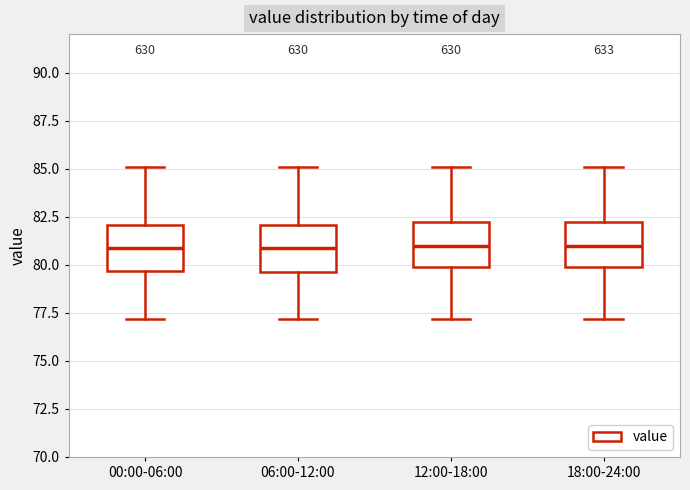

Reading left to right, transcribe this box plot: for each box, give where its median line is, the range the box spans, and where its two whiskers end, as read against the y-axis. The values are not printed on the chart, so give them approximately, as read against the axis.

00:00-06:00: median 81.0, box 79.5 to 82.0, whiskers 77.0 to 85.0
06:00-12:00: median 81.0, box 79.5 to 82.0, whiskers 77.0 to 85.0
12:00-18:00: median 81.0, box 80.0 to 82.0, whiskers 77.0 to 85.0
18:00-24:00: median 81.0, box 80.0 to 82.0, whiskers 77.0 to 85.0